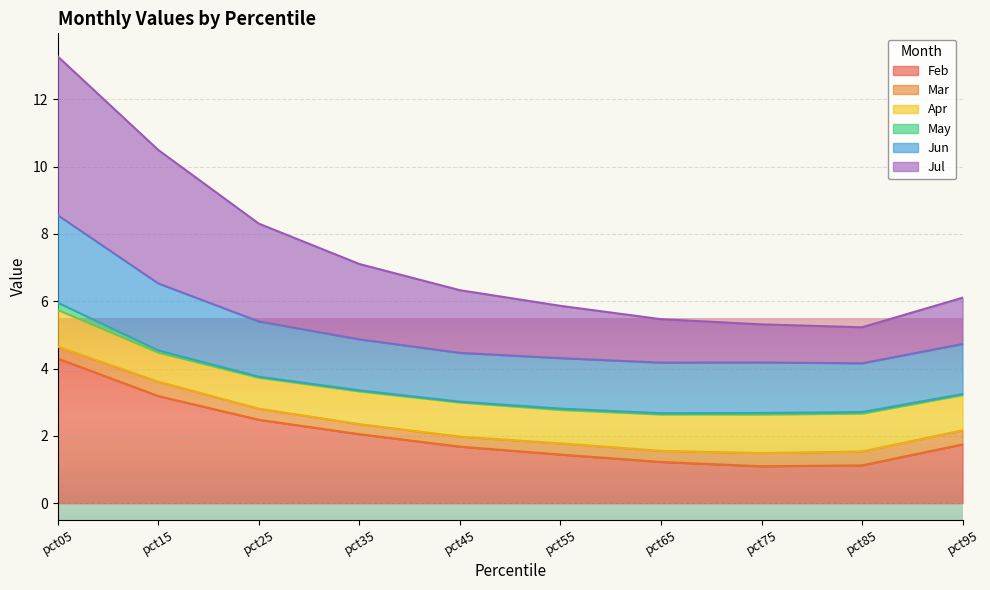

At which category is the sum across all series the highest?

pct05